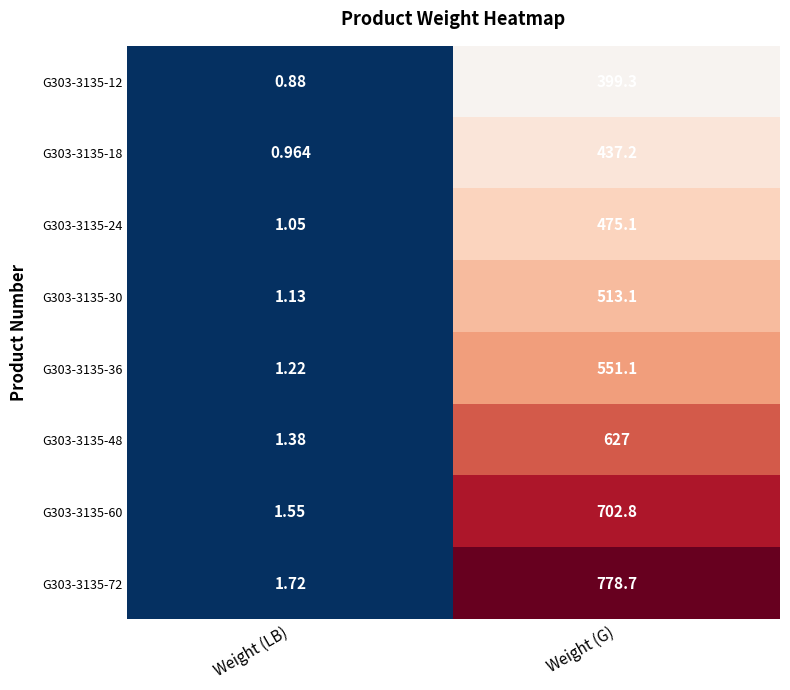

At which label does G303-3135-24 first exceed 475?

Weight (G)